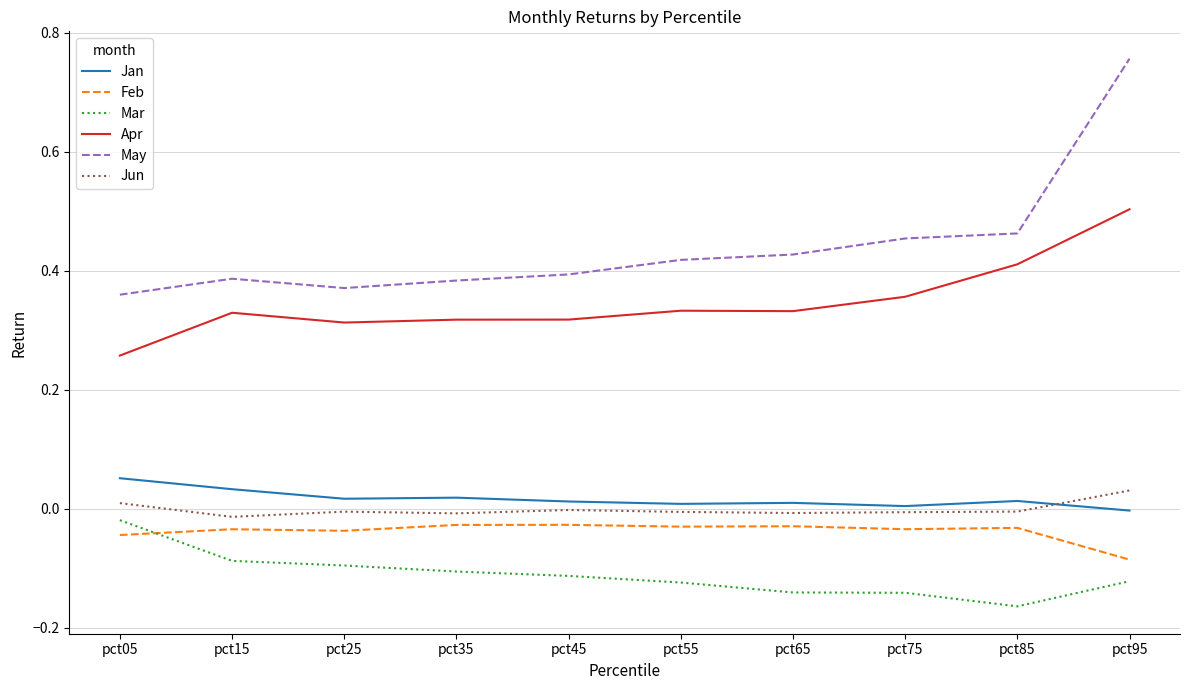

Which series ends up on top after the final intersection of Jan and Jun?

Jun